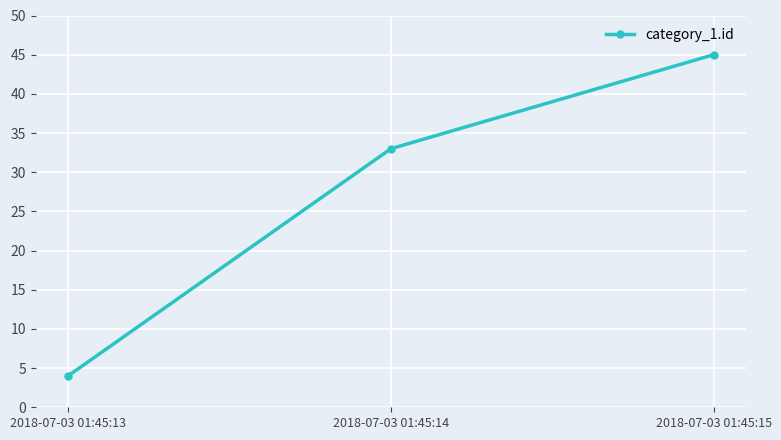

What is the value of the 1st point from the left?

4